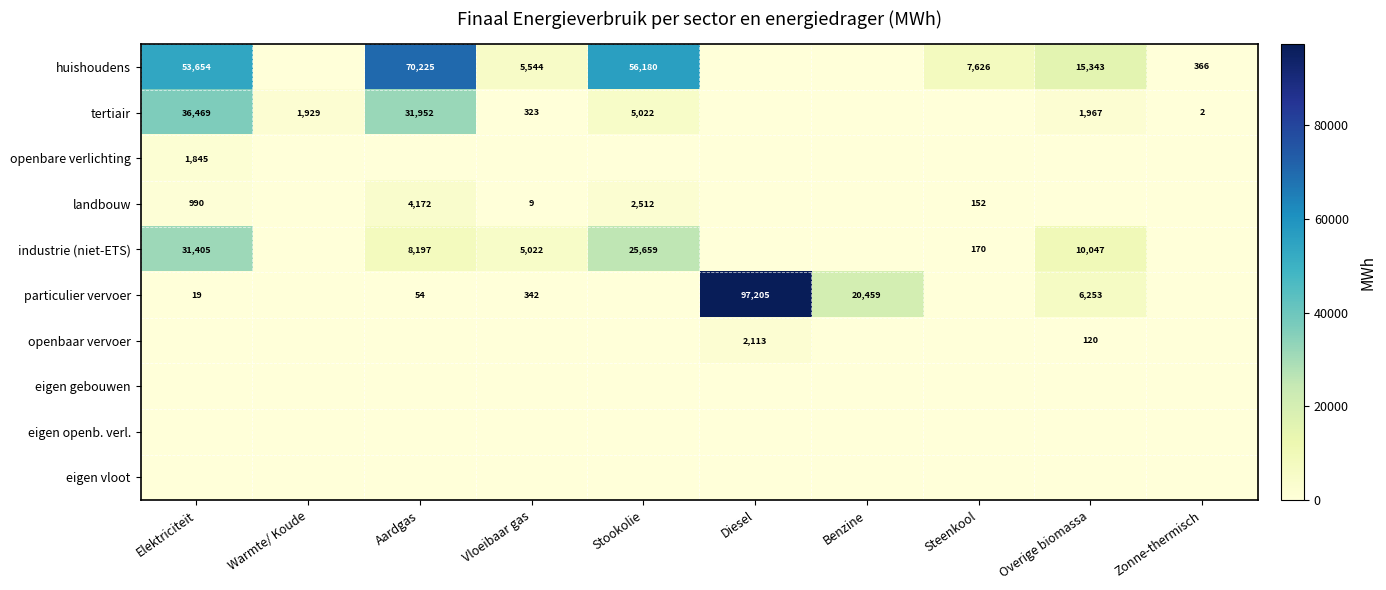

The particulier vervoer series shows 232 at Vloeibaar gas. True or false?

False